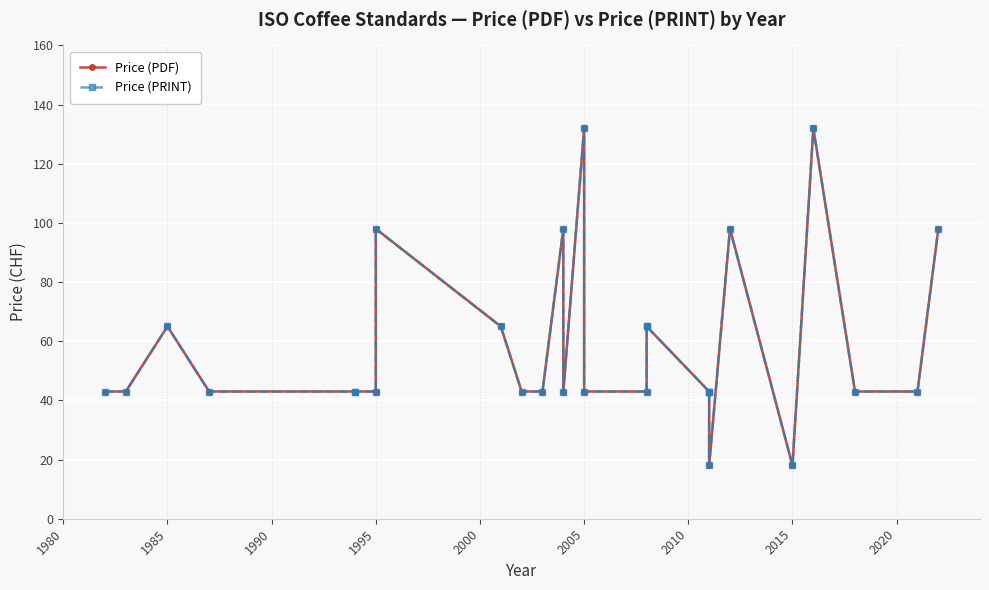

Is it true that Price (PDF) equals 9 at 2000?

False